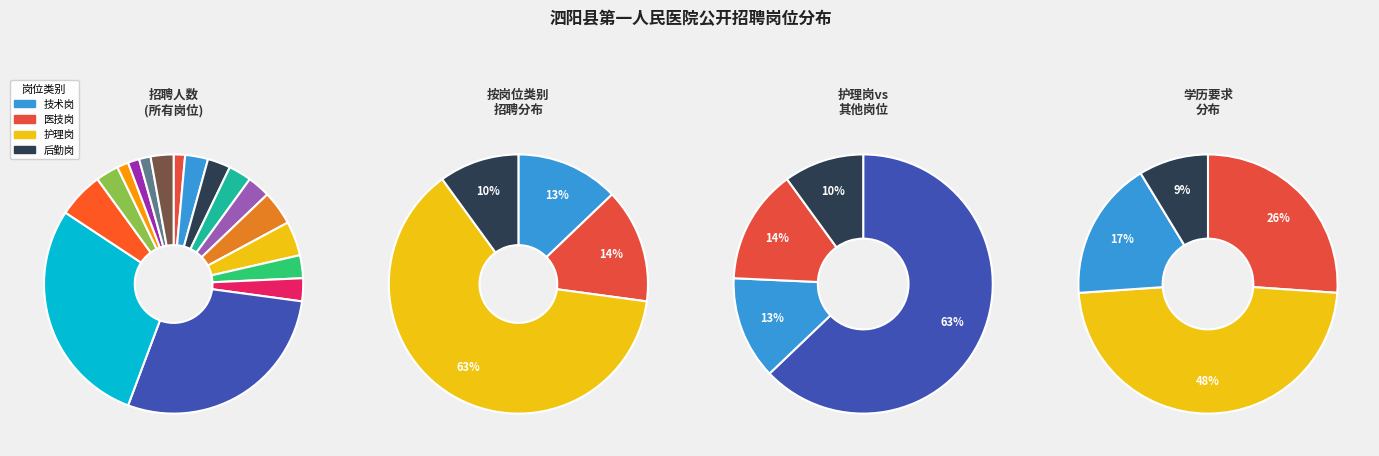

To the nearest percent, what is the difference between the largest and smallest slice percentages?

27%